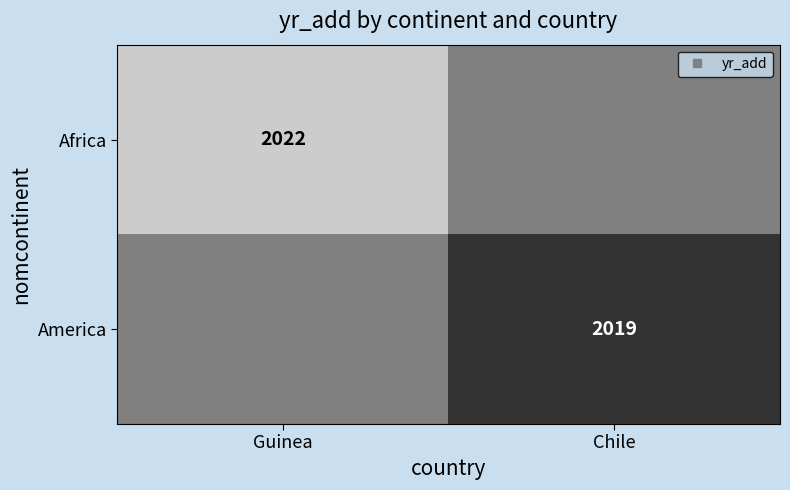

How many distinct data groups are displayed?

2